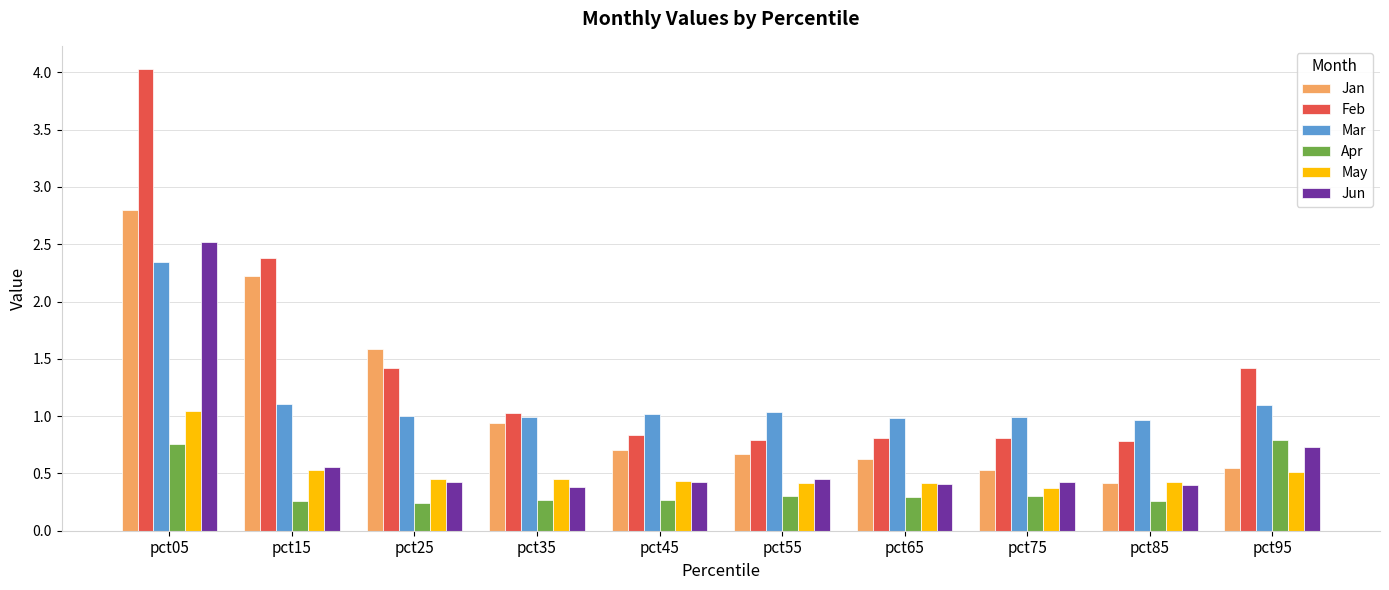

At which category is the sum across all series the highest?

pct05